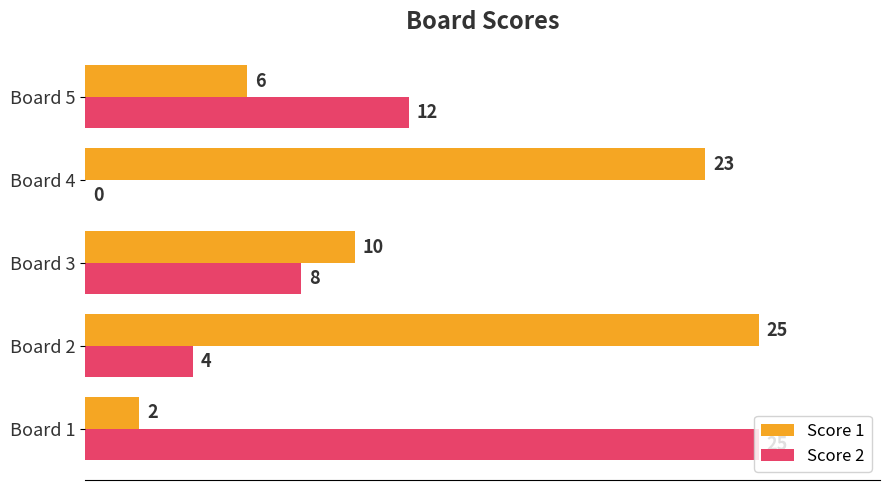

At which label does Score 2 reach its peak?

Board 1